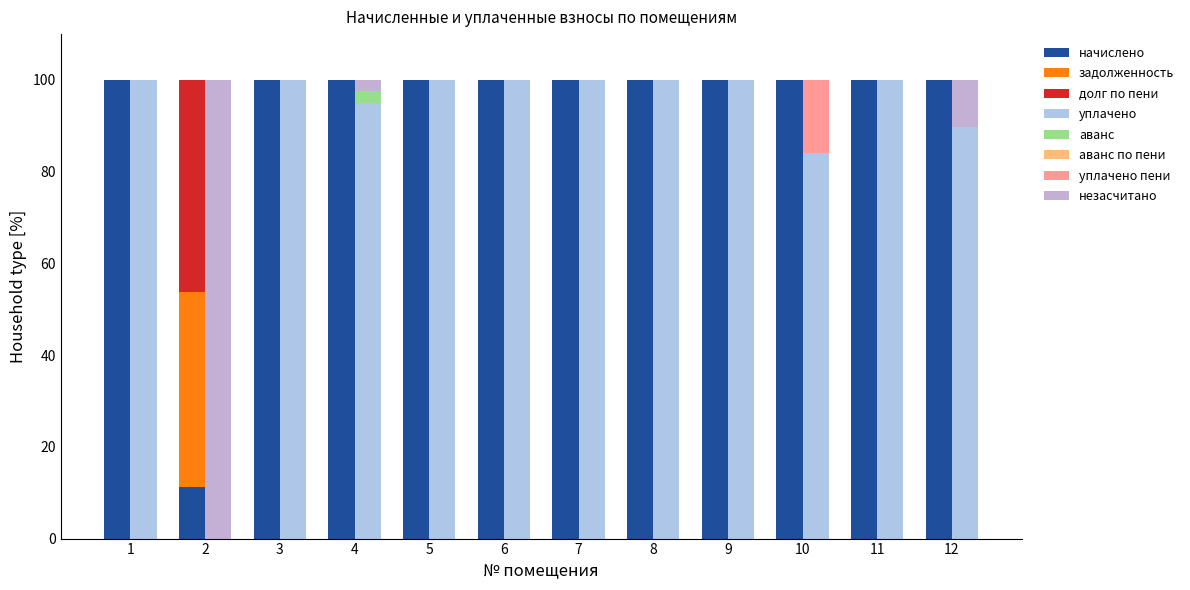

Is it true that незасчитано equals 0.1 at 10?

False